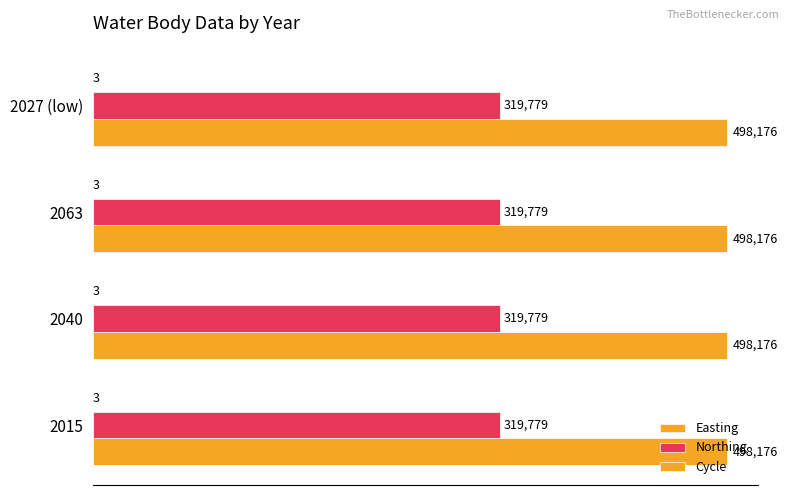

Reading left to right, what are all the values shown in this chart?

Easting: 498176	498176	498176	498176
Northing: 319779	319779	319779	319779
Cycle: 3	3	3	3